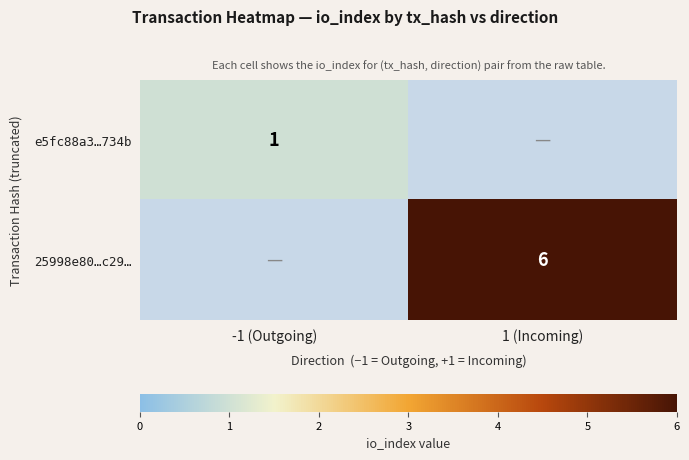

At which category does the chart reach its minimum across all series?

1 (Incoming)